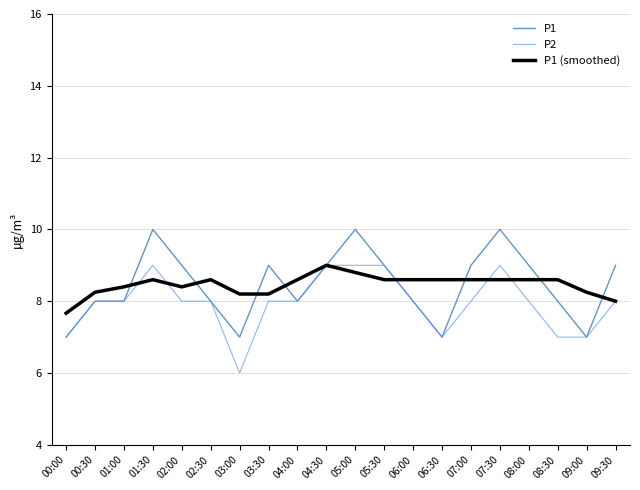

True or false: P1 (smoothed) has a value of 8.8 at 05:00.

True